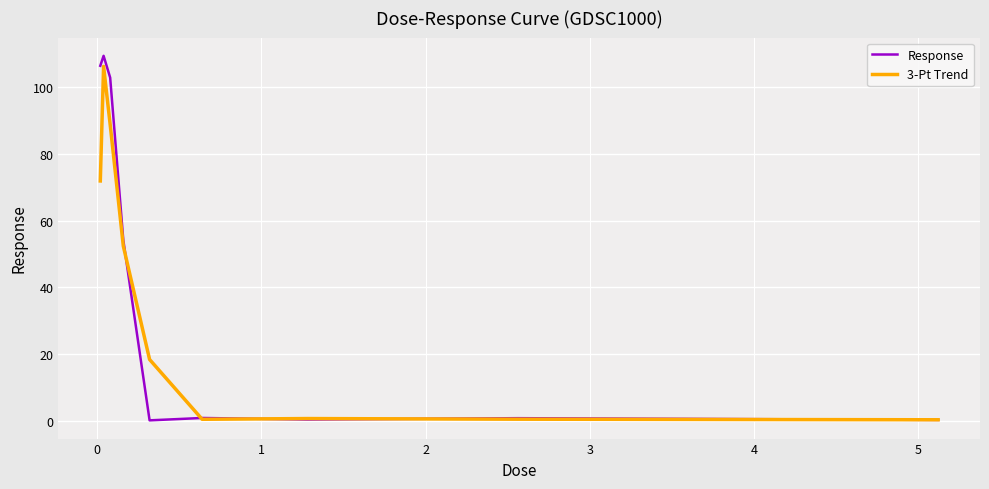

True or false: Response and 3-Pt Trend intersect in this chart.

True